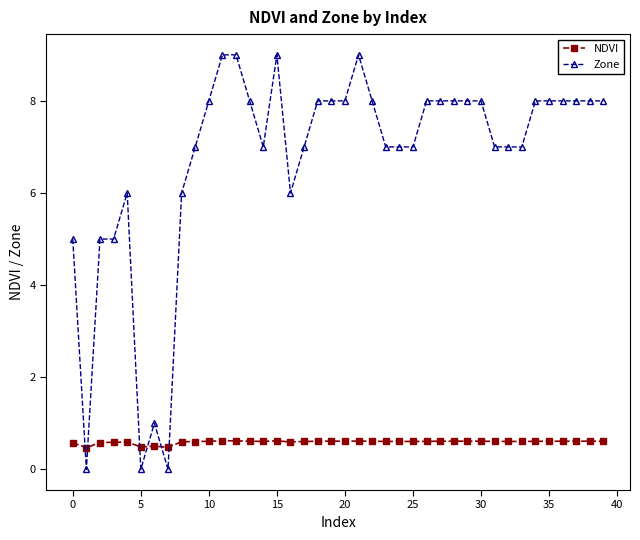

Reading left to right, transcribe all the data shown in this chart.

NDVI: 0.6	0.5	0.6	0.6	0.6	0.5	0.5	0.5	0.6	0.6	0.6	0.6	0.6	0.6	0.6	0.6	0.6	0.6	0.6	0.6	0.6	0.6	0.6	0.6	0.6	0.6	0.6	0.6	0.6	0.6	0.6	0.6	0.6	0.6	0.6	0.6	0.6	0.6	0.6	0.6
Zone: 5.0	0.0	5.0	5.0	6.0	0.0	1.0	0.0	6.0	7.0	8.0	9.0	9.0	8.0	7.0	9.0	6.0	7.0	8.0	8.0	8.0	9.0	8.0	7.0	7.0	7.0	8.0	8.0	8.0	8.0	8.0	7.0	7.0	7.0	8.0	8.0	8.0	8.0	8.0	8.0